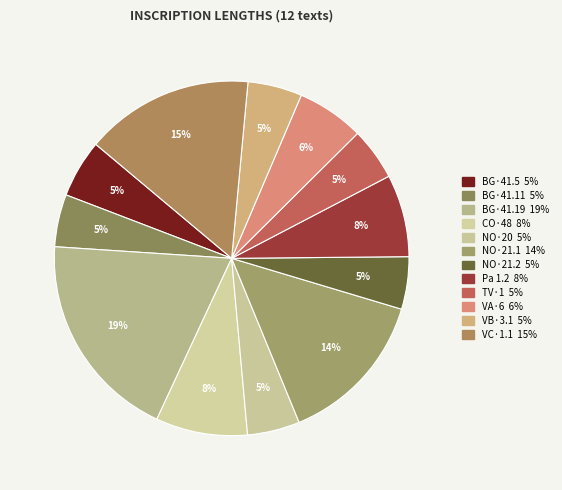

Count the number of slices in the pie.

12